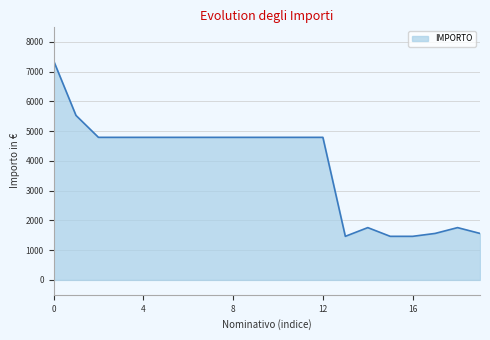

What is the difference between the maximum and minimum values?

5905.4